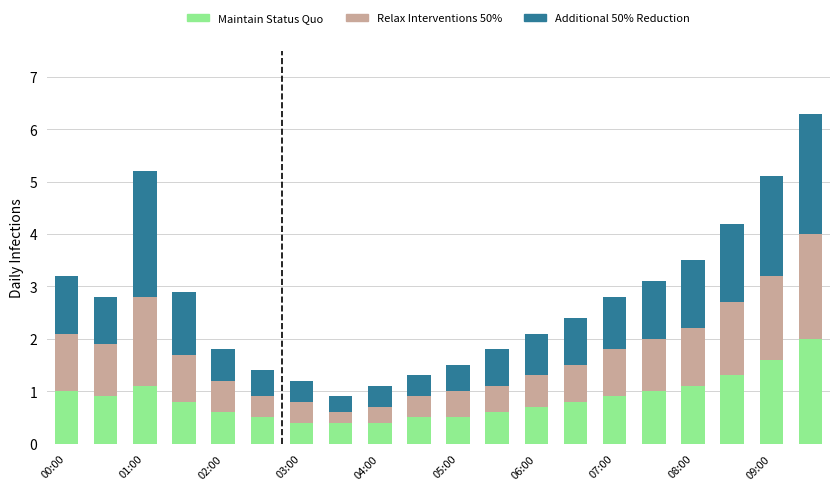

What is the difference between the second highest and minimum values in the Maintain Status Quo series?

1.2